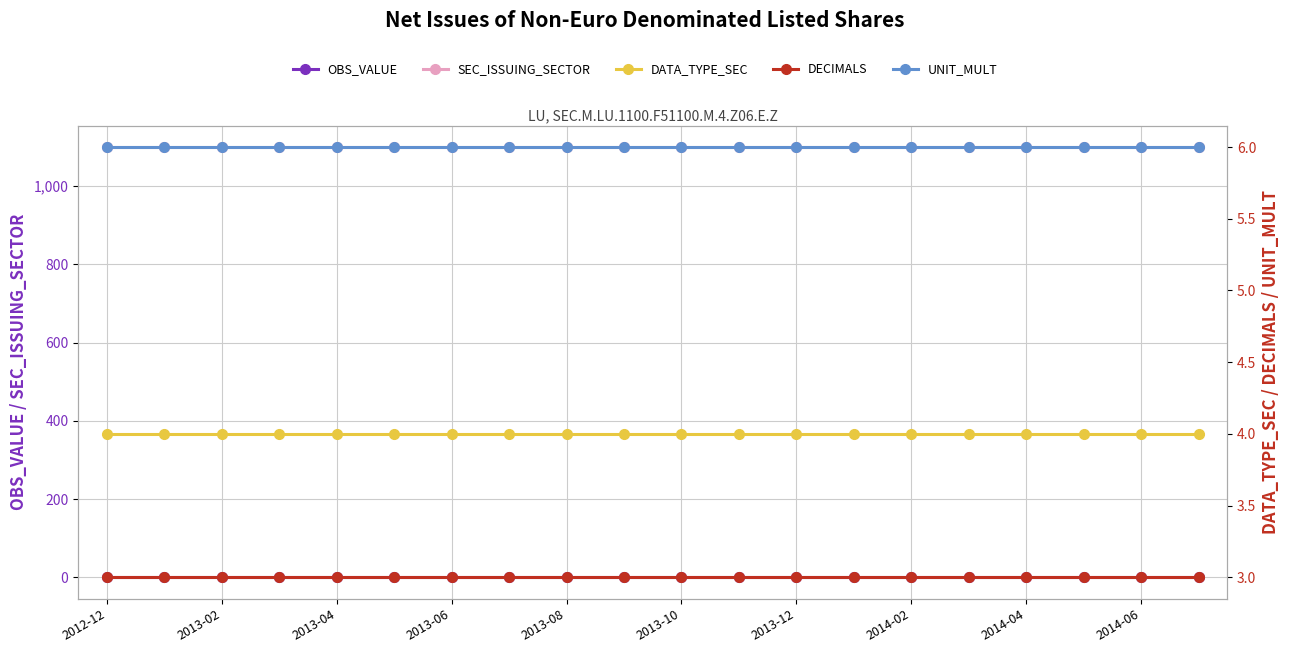

At how many categories does at least one series exceed 898?

20